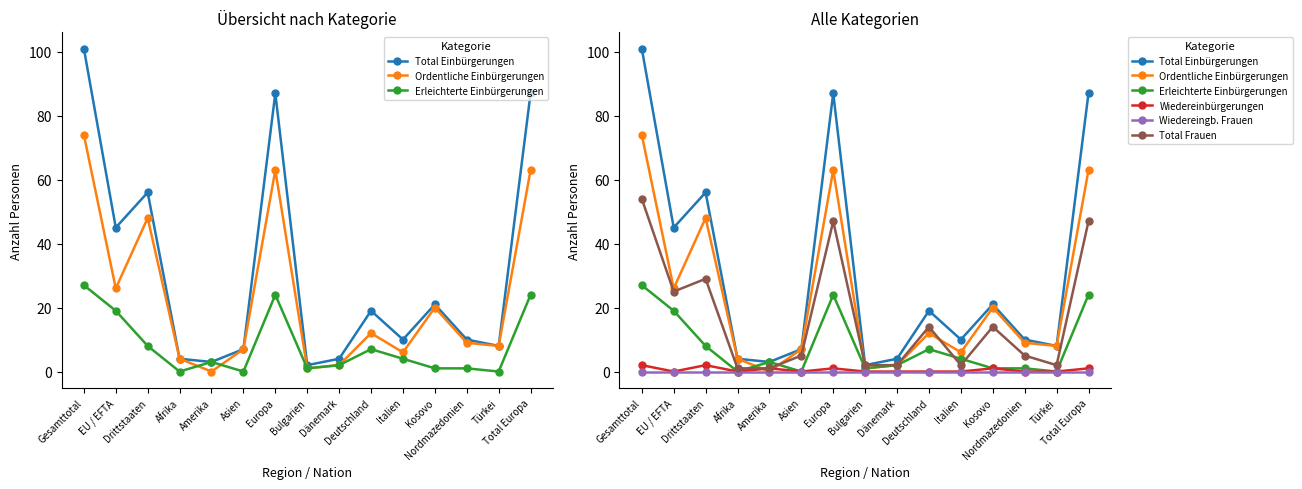

Which series has the widest spread of values?

Total Einbürgerungen